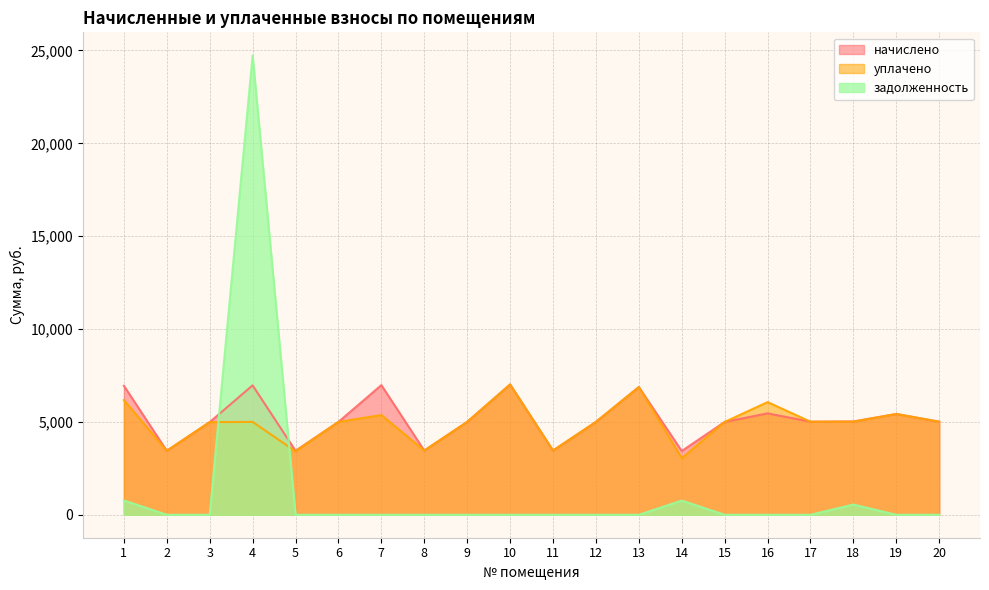

Count the number of data series in this chart.

3